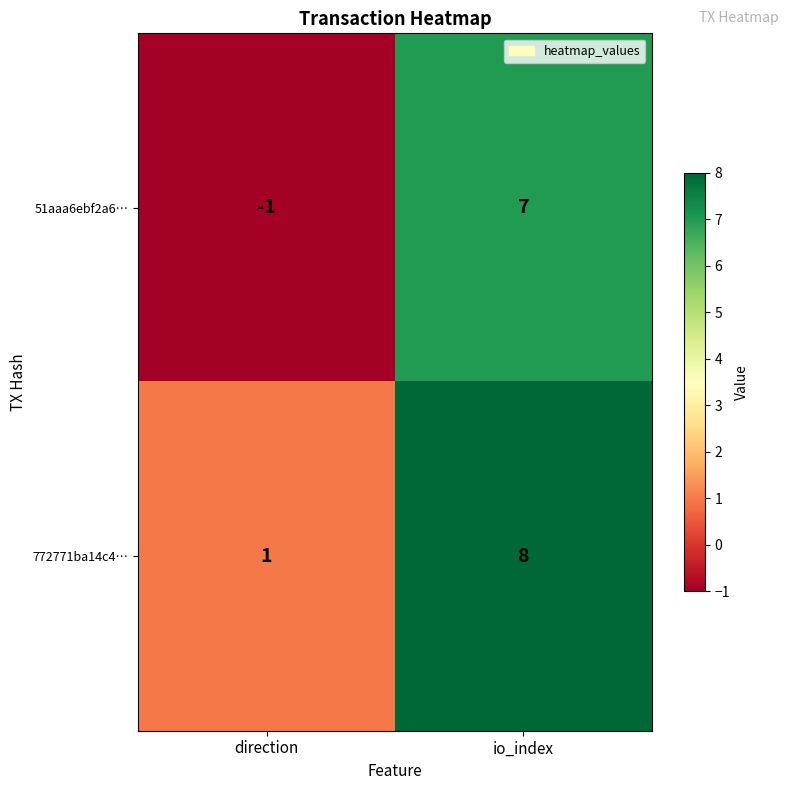

What is the total value across all series at io_index?

15